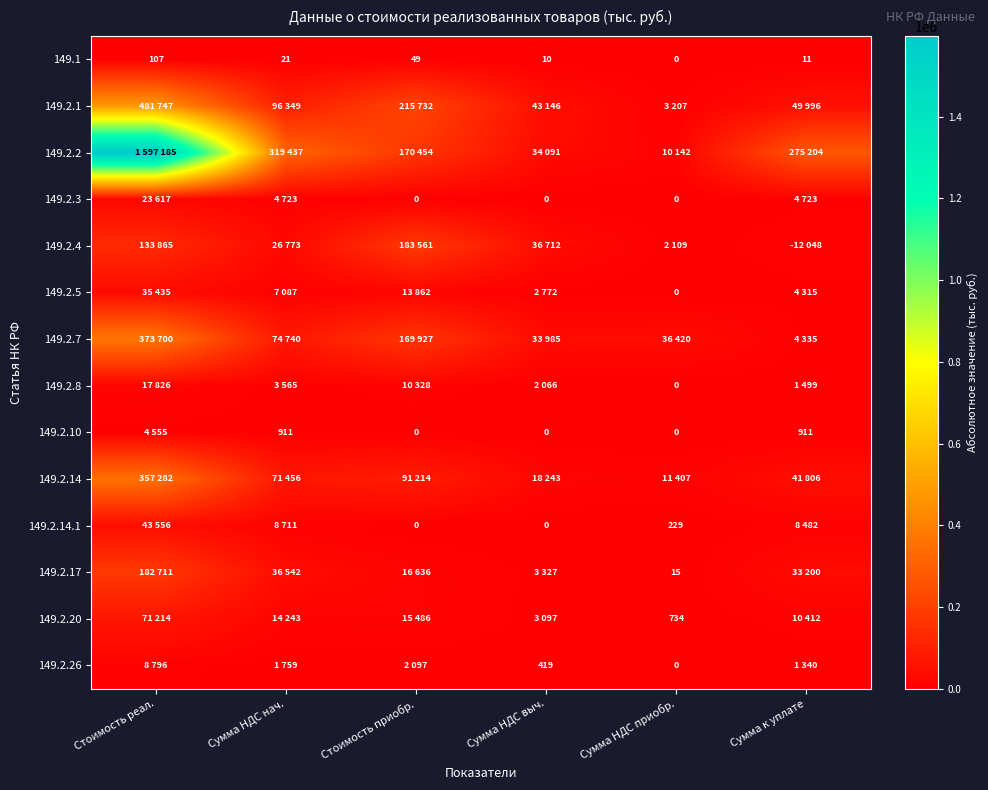

True or false: 149.1 has a value of 11 at Сумма к уплате.

True